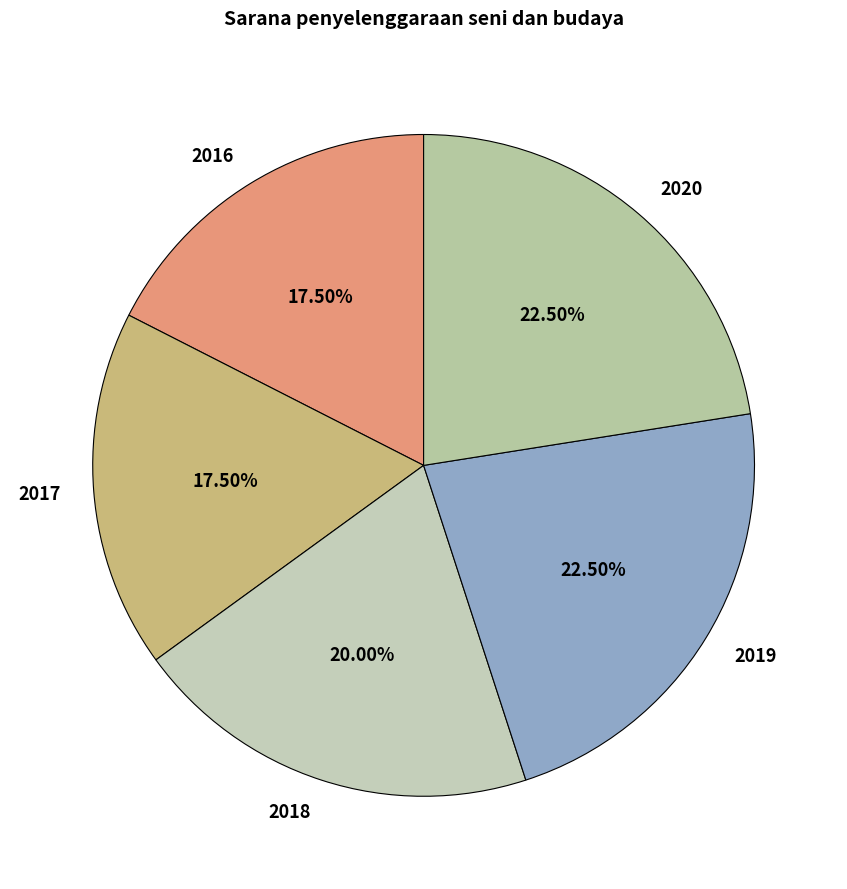

What is the ratio of the value at 2018 to the value at 2016?

1.1